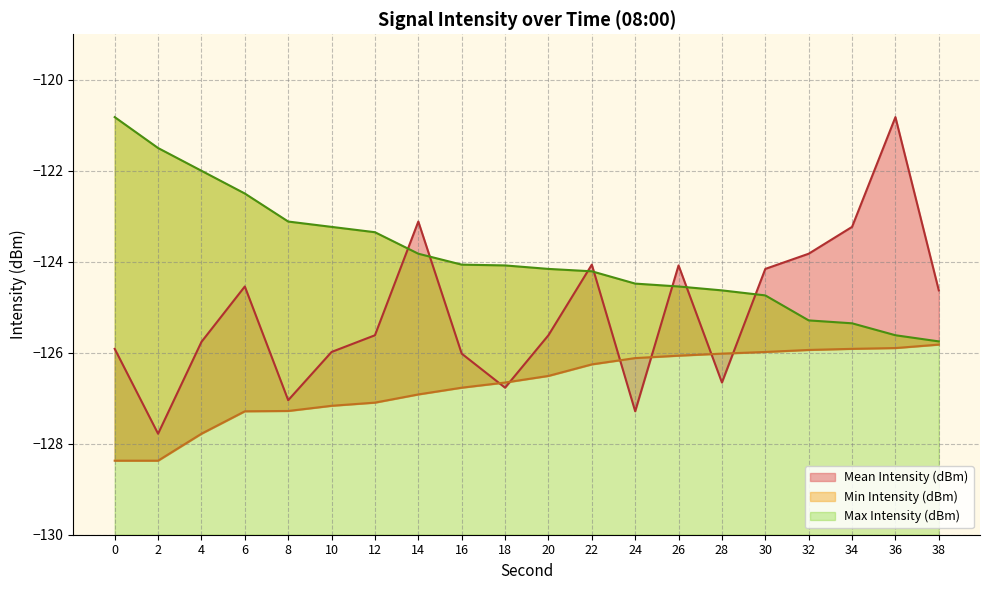

List the labels in order of Mean Intensity (dBm) value, smallest first.

2, 24, 8, 18, 28, 16, 10, 0, 4, 12, 20, 38, 6, 30, 26, 22, 32, 34, 14, 36